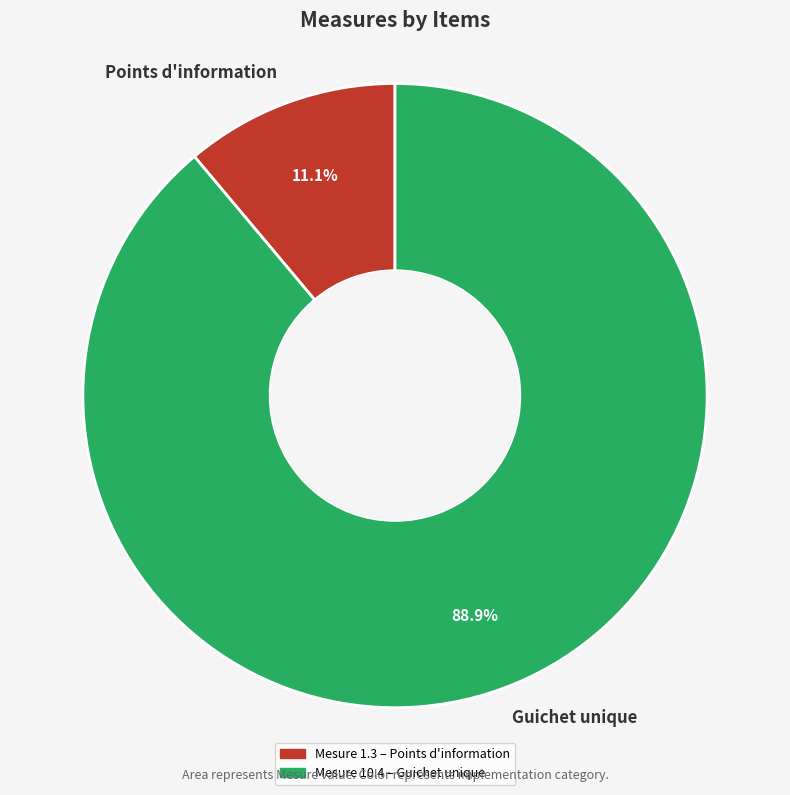

What percentage is NOT represented by Points d'information?

88.9%